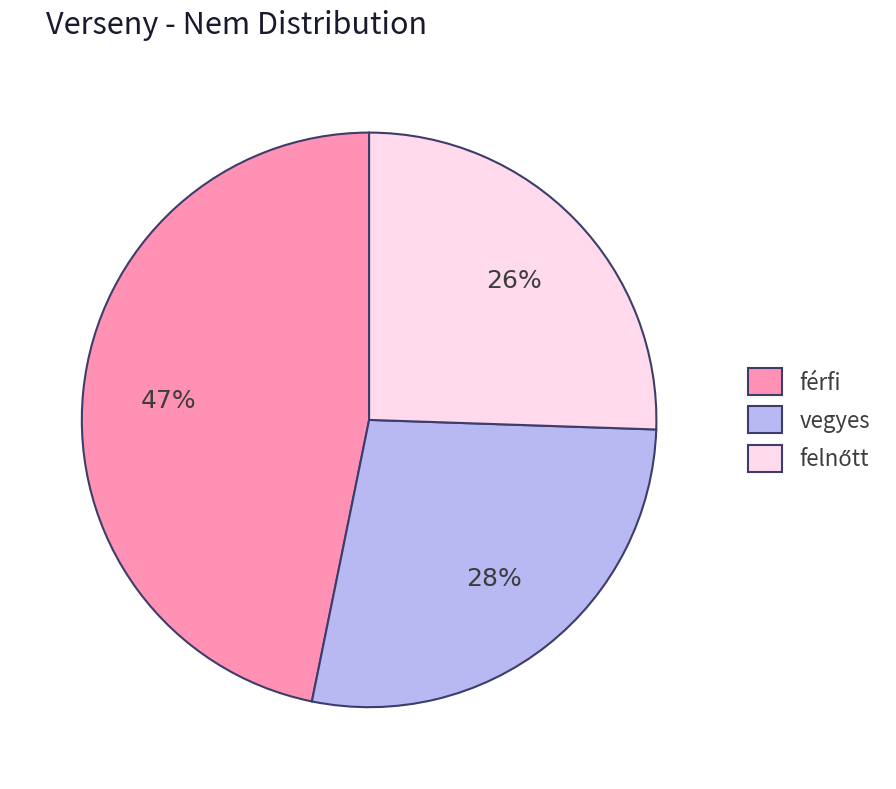

Which category has the biggest portion of the pie?

férfi